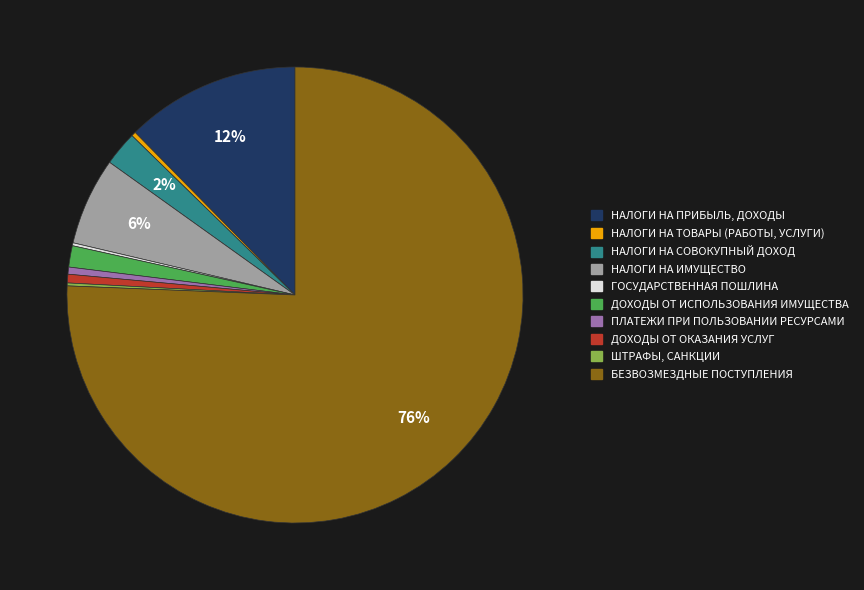

What percentage is the ДОХОДЫ ОТ ОКАЗАНИЯ УСЛУГ slice, to the nearest percent?

1%